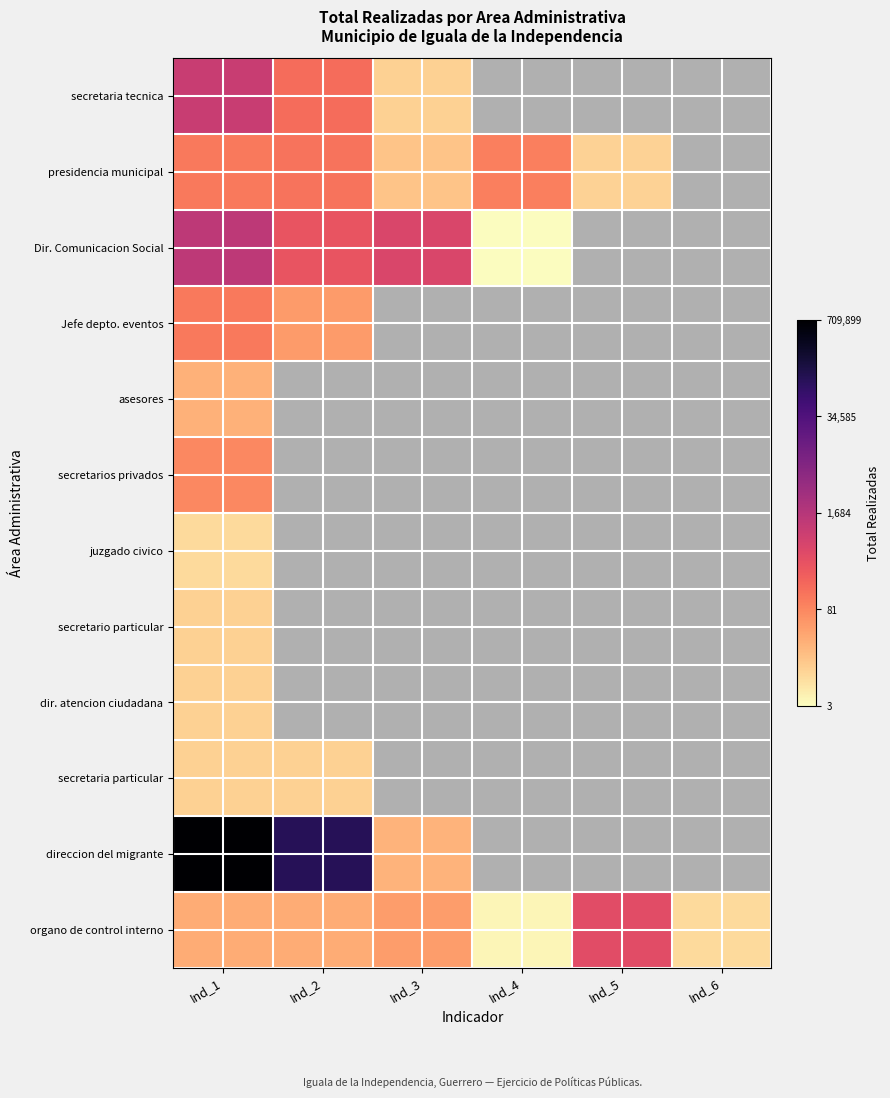

At how many categories does at least one series exceed 8?

2